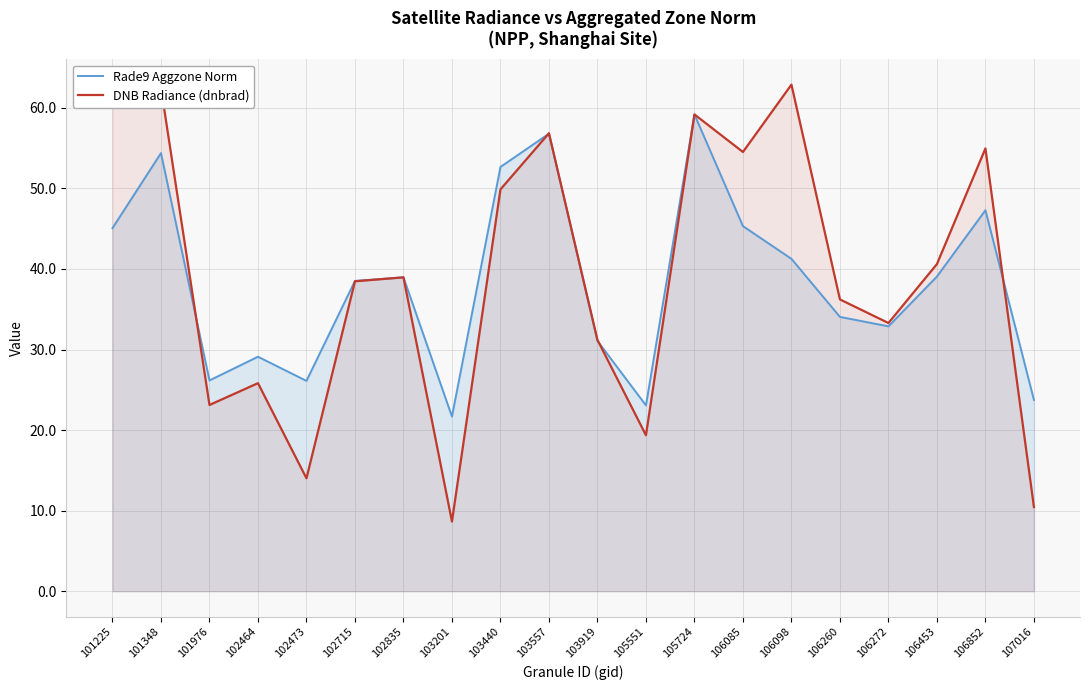

What are all the series names shown in the legend?

Rade9 Aggzone Norm, DNB Radiance (dnbrad)